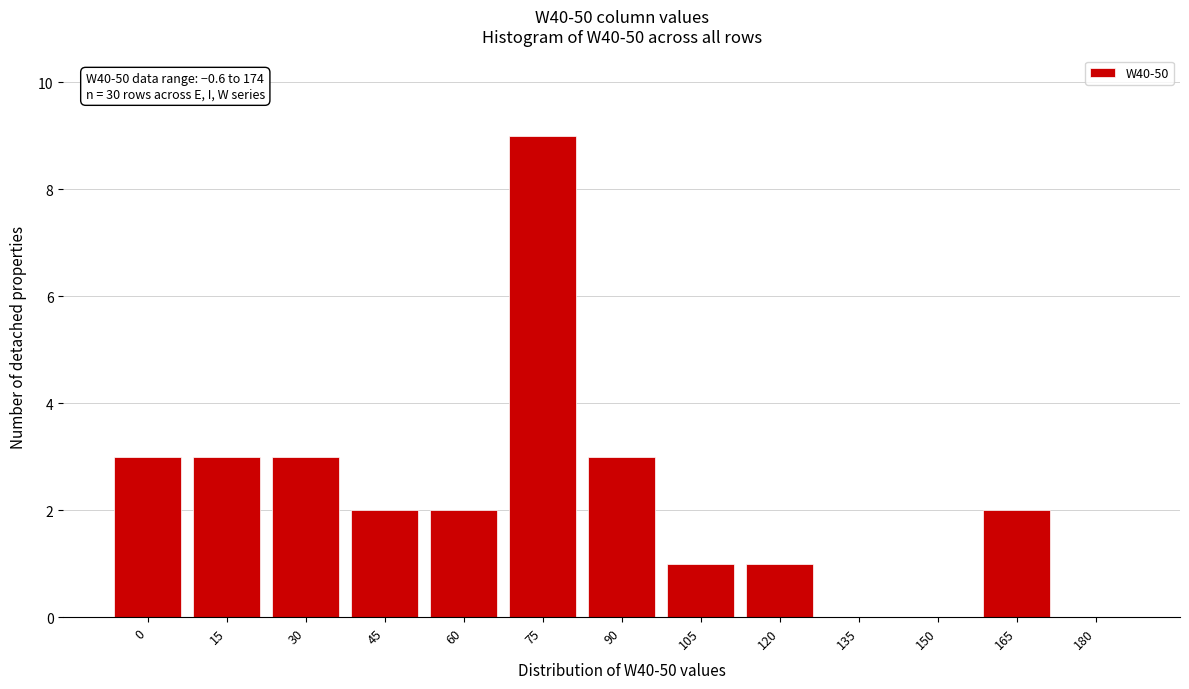

Reading left to right, what are all the values shown in this chart?

0=3	15=3	30=3	45=2	60=2	75=9	90=3	105=1	120=1	135=0	150=0	165=2	180=0